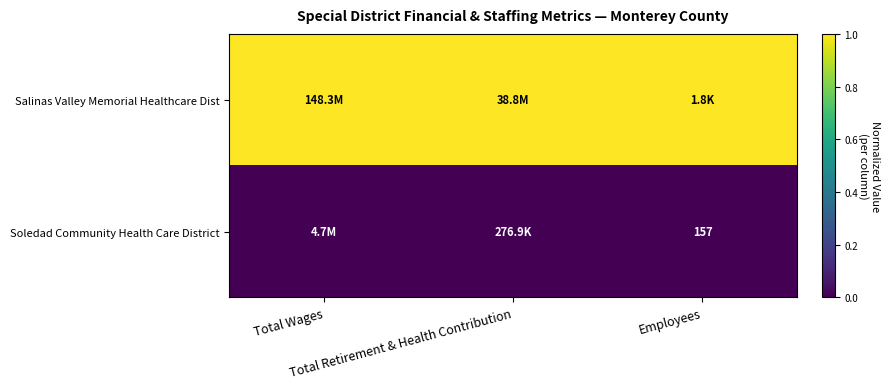

How many data points does each series have?

3